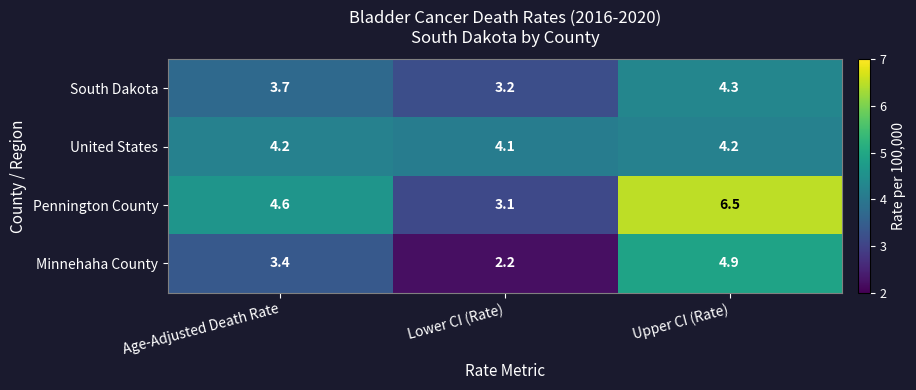

Is it true that Minnehaha County equals 3.4 at Upper CI (Rate)?

False